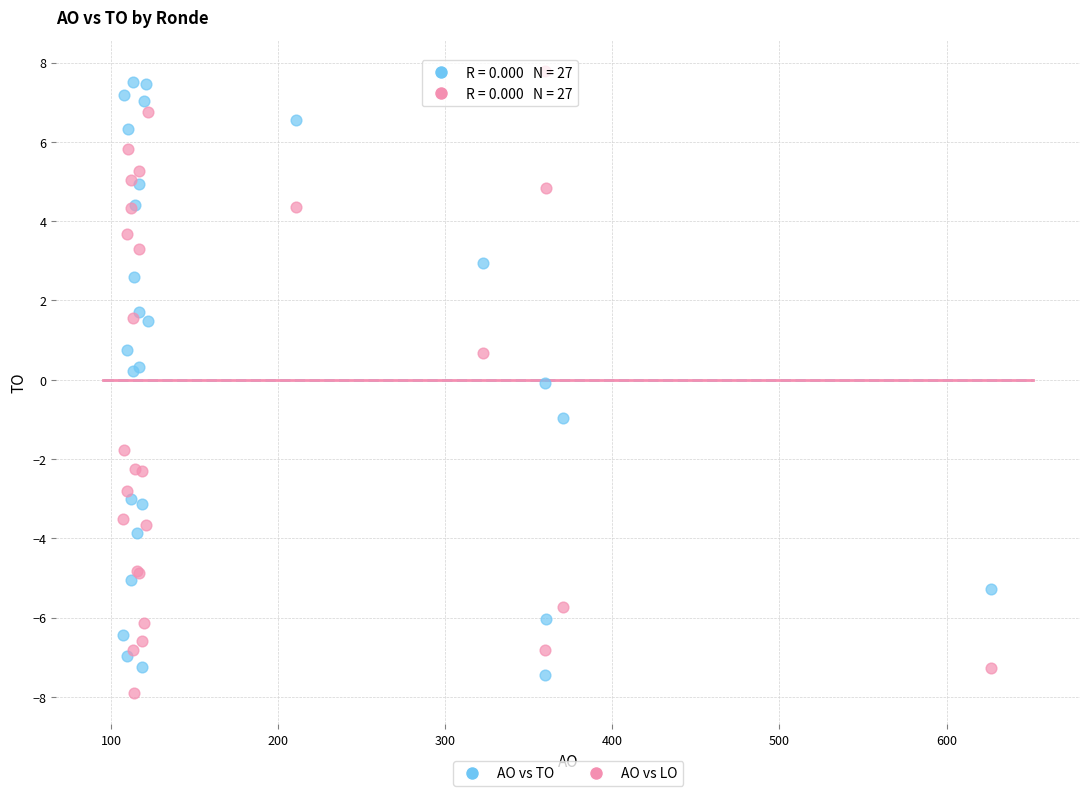

What is the X range (max minus min) for the scatter plot?

519.2